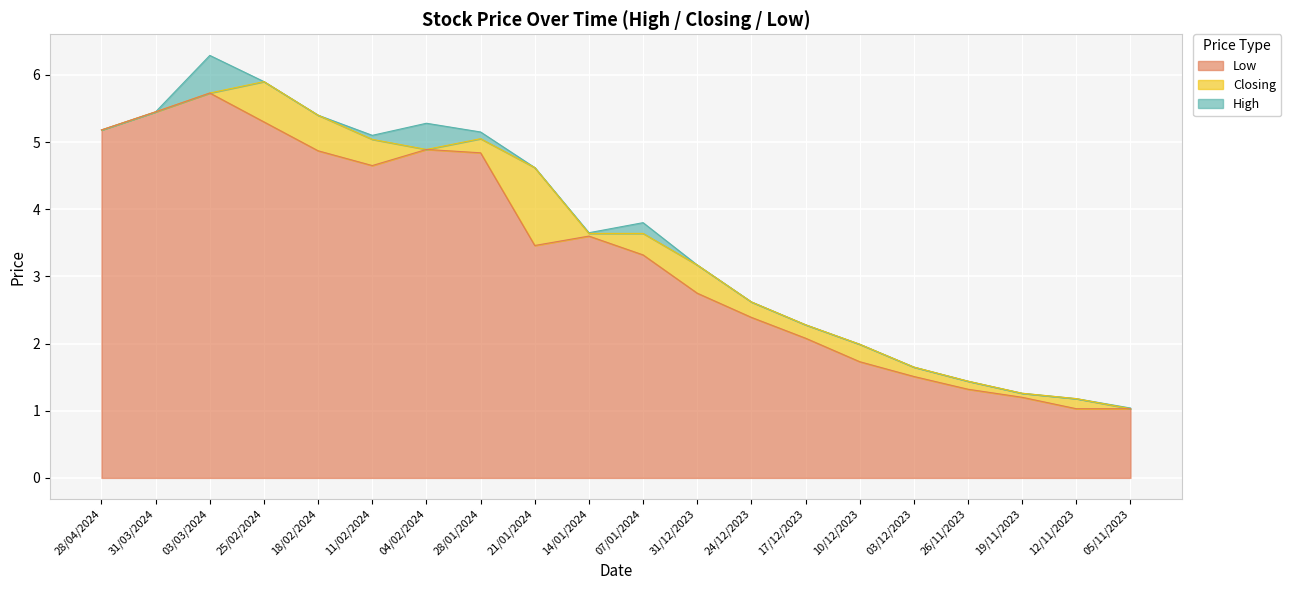

Is the value of Low at 28/01/2024 greater than the value of Closing at 28/01/2024?

No